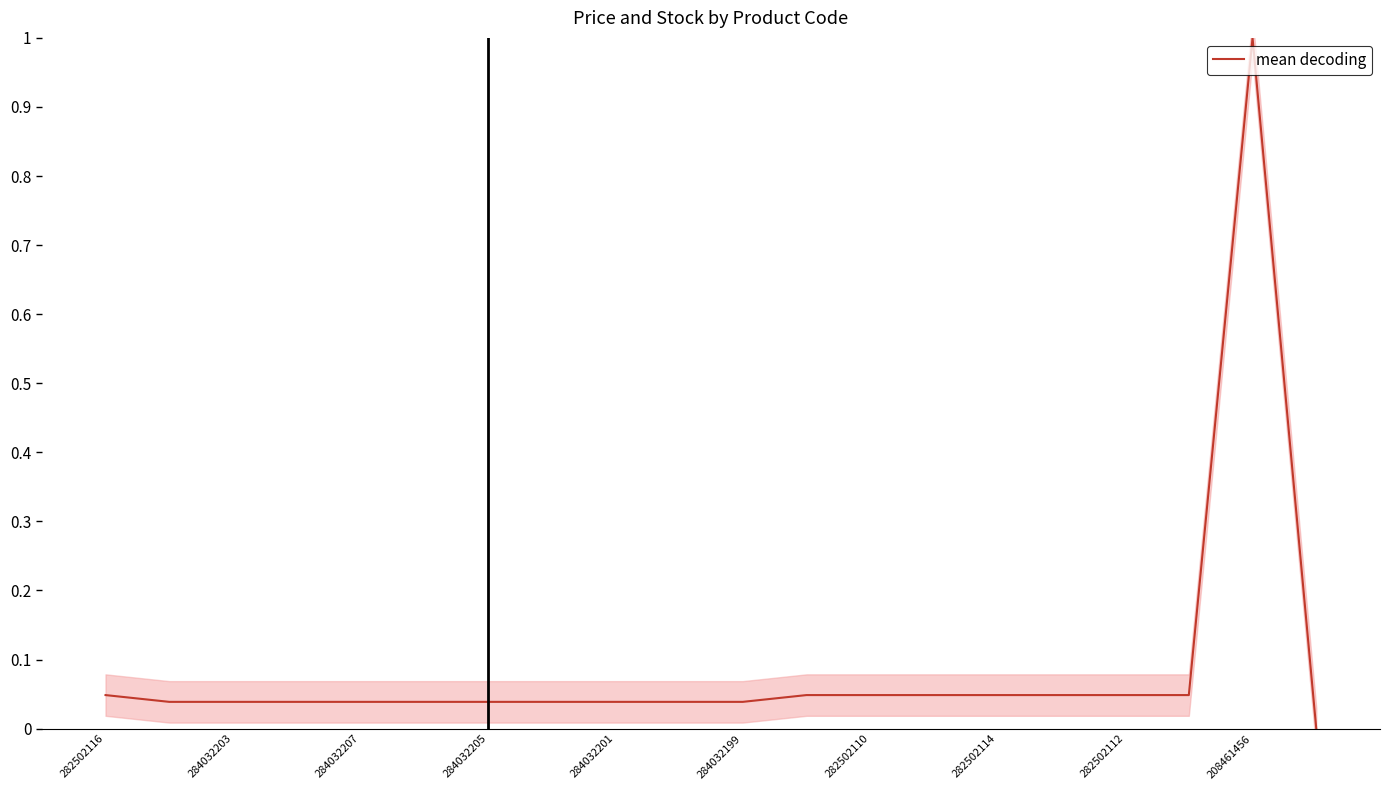

At which label does mean decoding reach its peak?

208461456